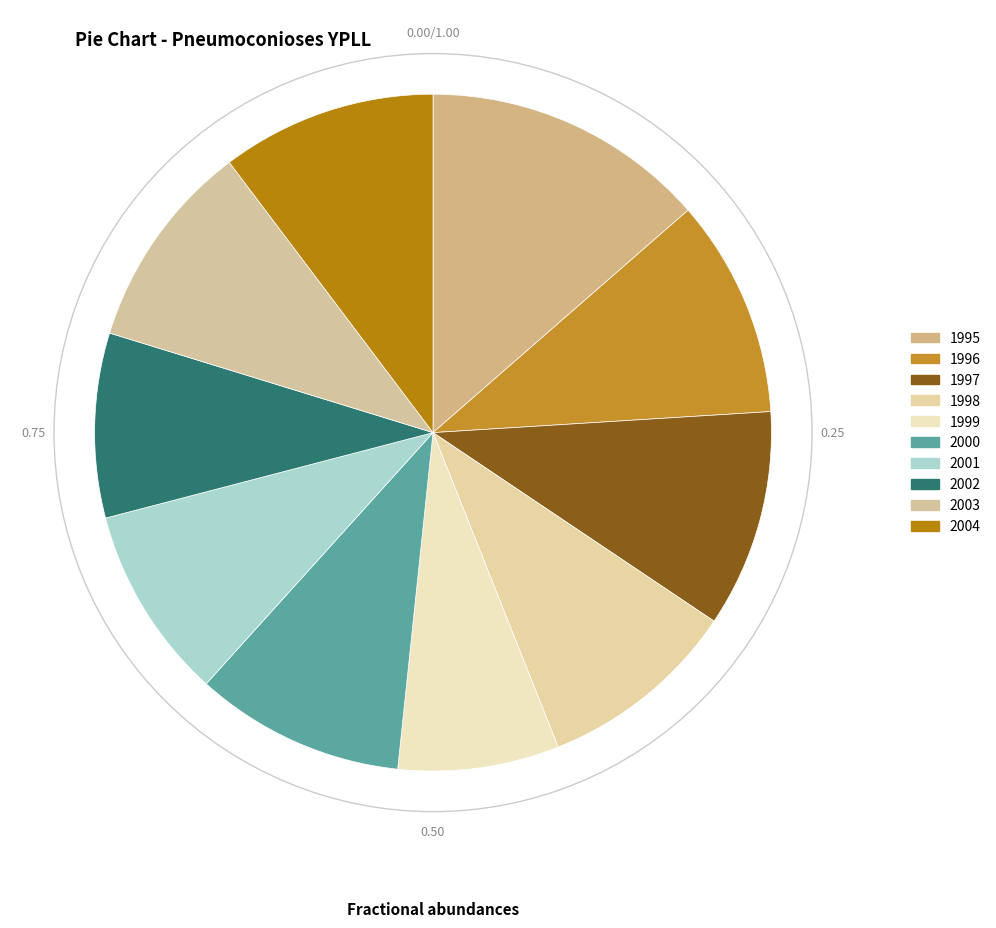

How many slices are in this pie chart?

10